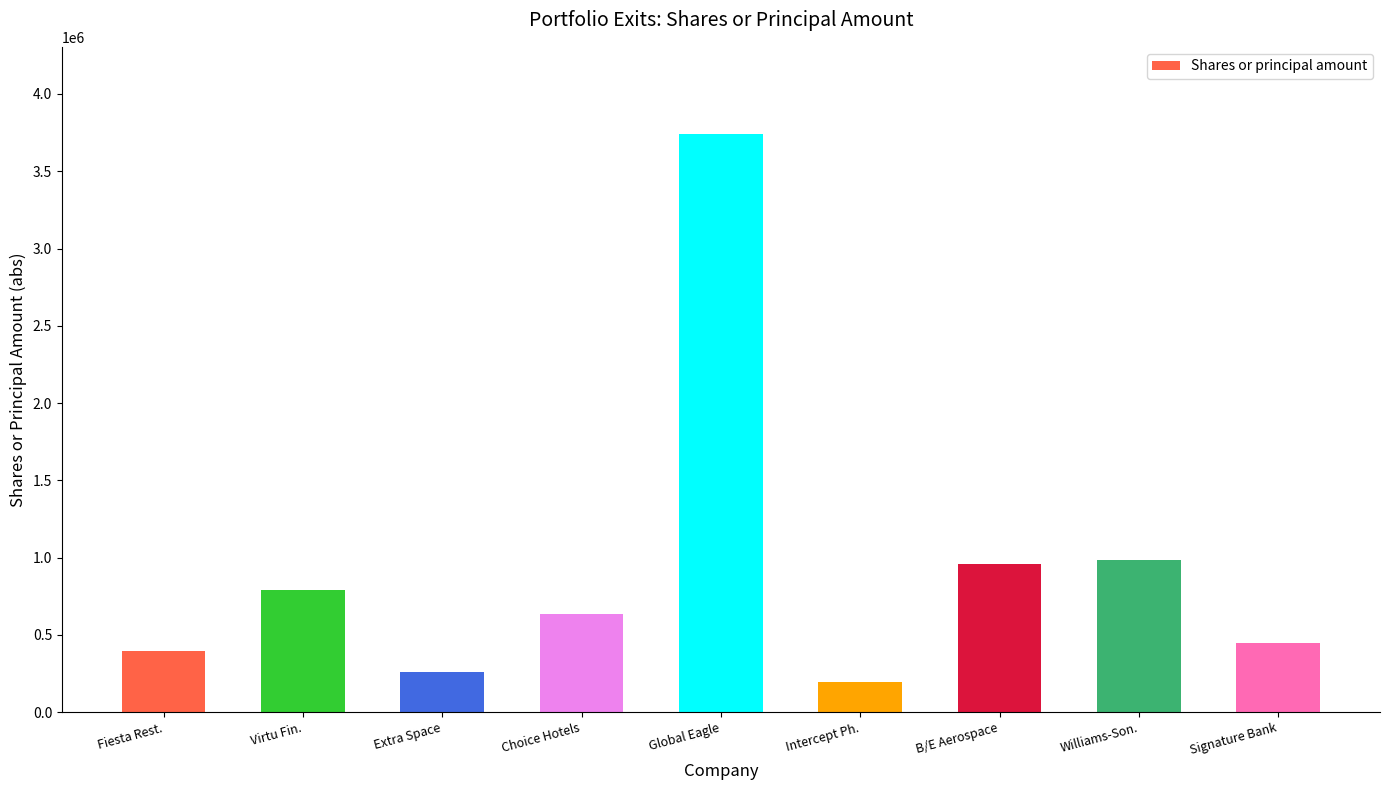

What is the average value?

934282